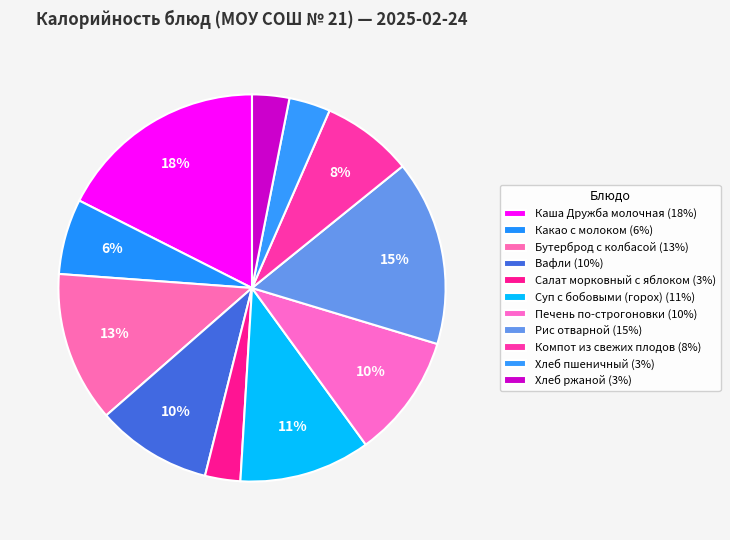

Rank the categories by value from highest to lowest.

Каша Дружба молочная, Рис отварной, Бутерброд с колбасой, Суп с бобовыми (горох), Печень по-строгоновки, Вафли, Компот из свежих плодов, Какао с молоком, Хлеб пшеничный, Хлеб ржаной, Салат морковный с яблоком